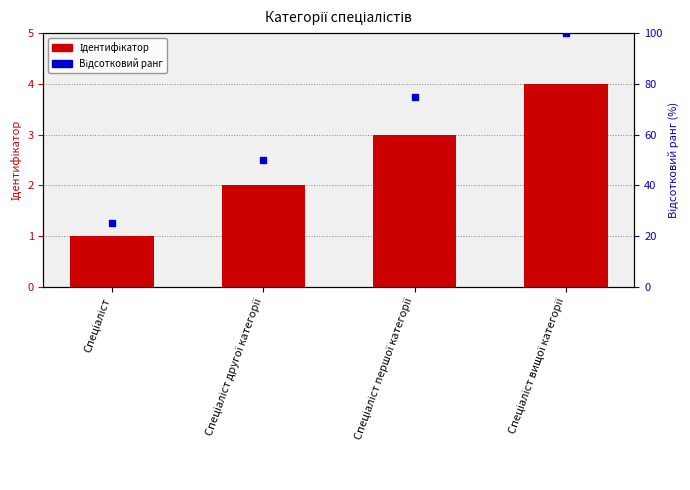

What is the label of the 1st bar from the left?

Спеціаліст